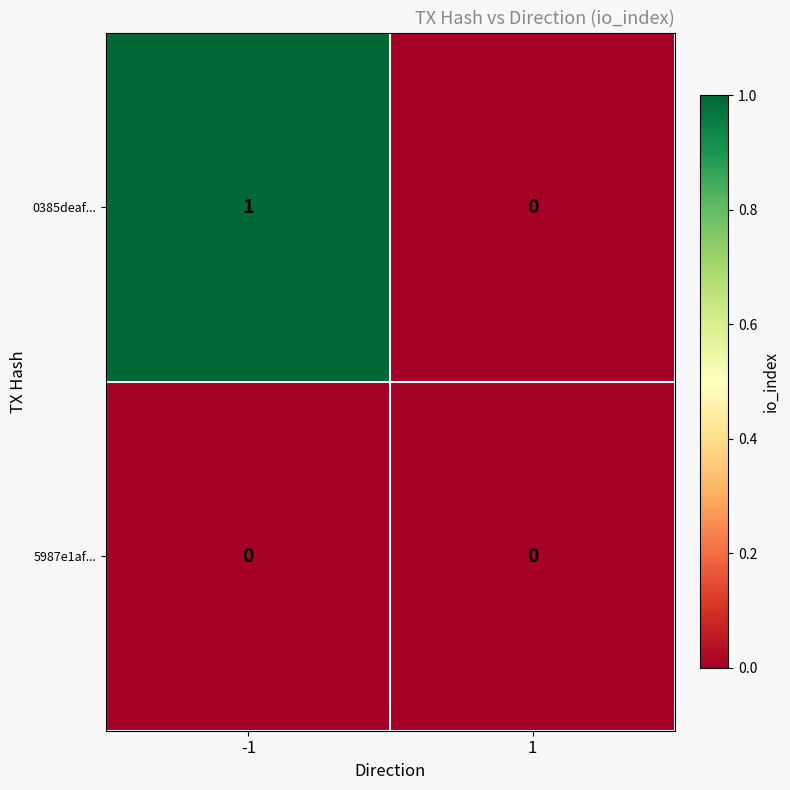

At which category is the sum across all series the highest?

-1